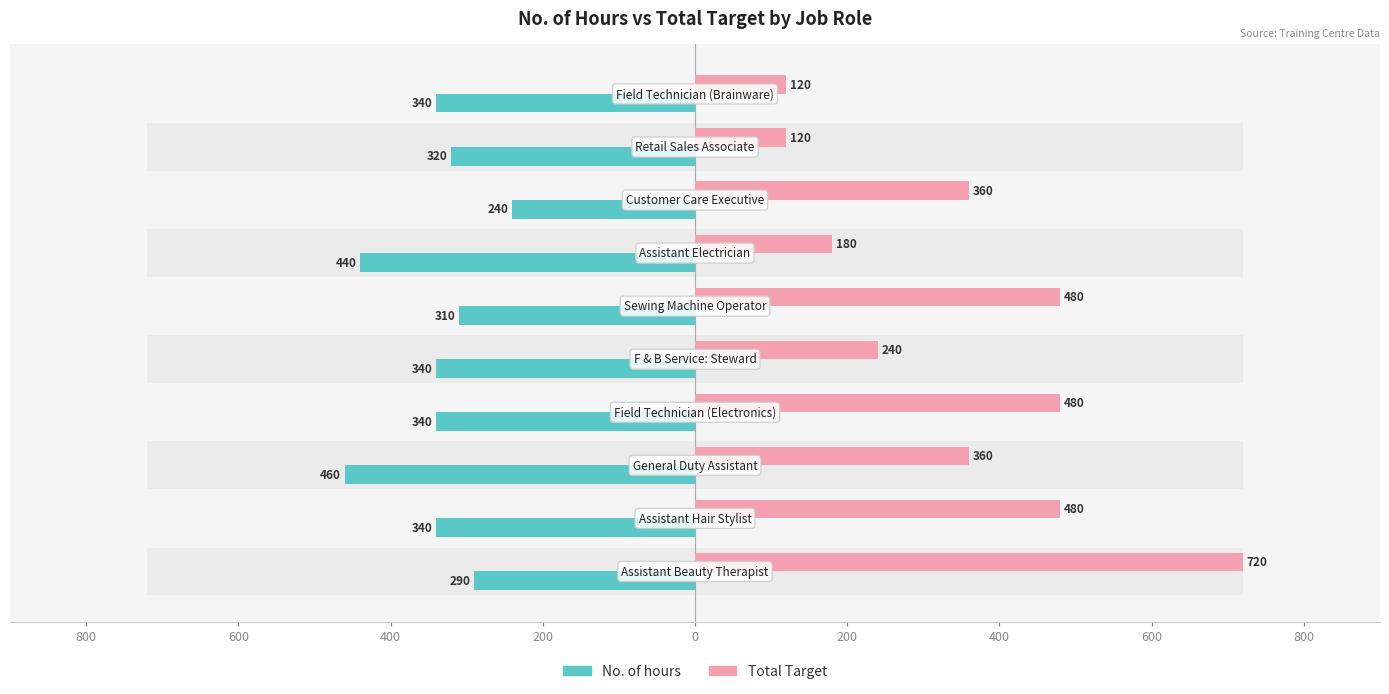

How many bars are there in total?

20